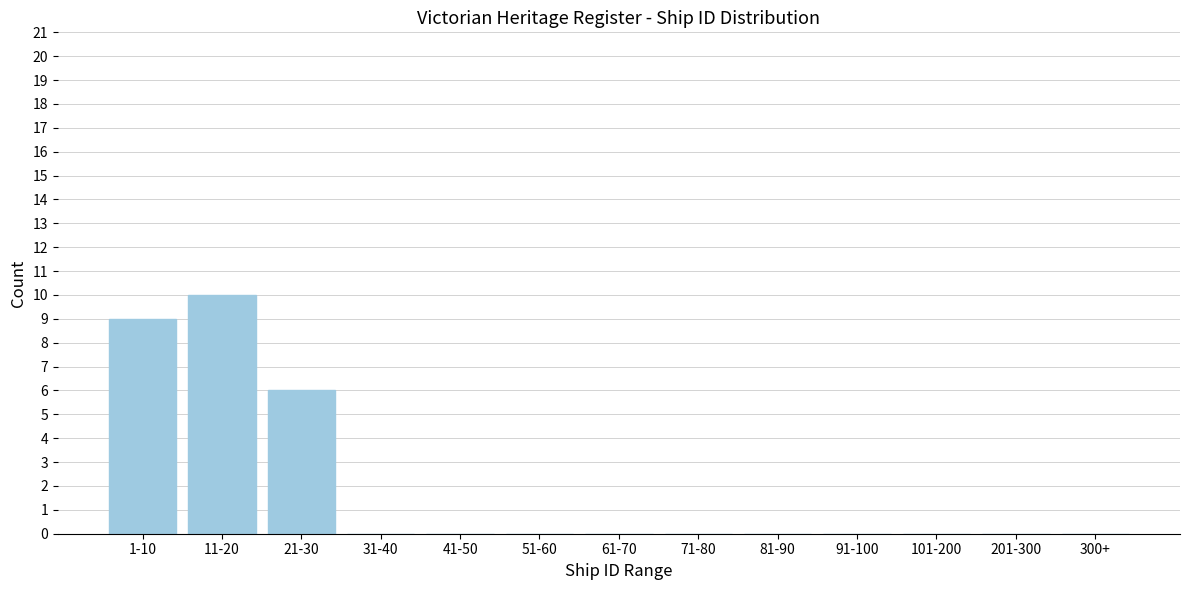

Reading left to right, extract all data points from this chart.

1-10=9	11-20=10	21-30=6	31-40=0	41-50=0	51-60=0	61-70=0	71-80=0	81-90=0	91-100=0	101-200=0	201-300=0	300+=0